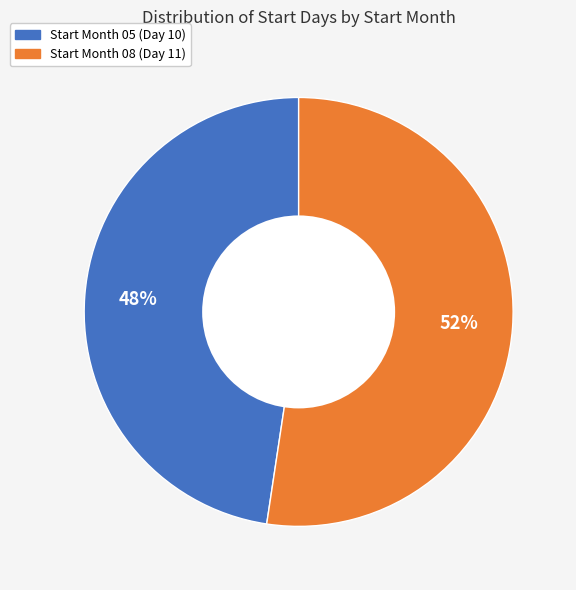

Is there any slice that represents more than half of the pie?

Yes